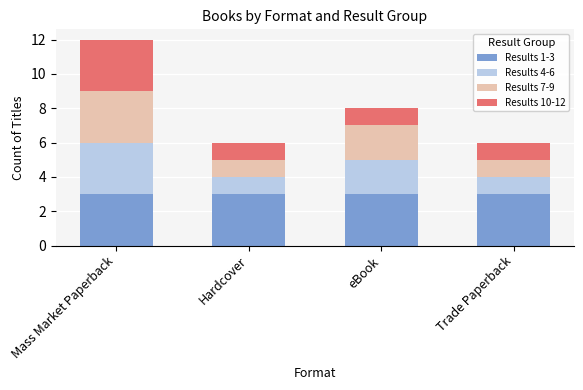

At which category is the sum across all series the highest?

Mass Market Paperback